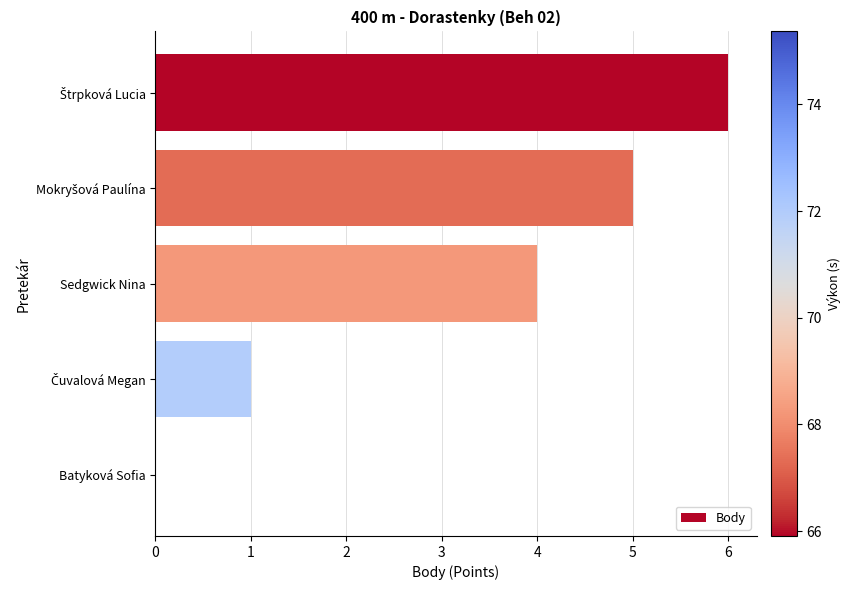

What is the maximum value shown in the chart?

6